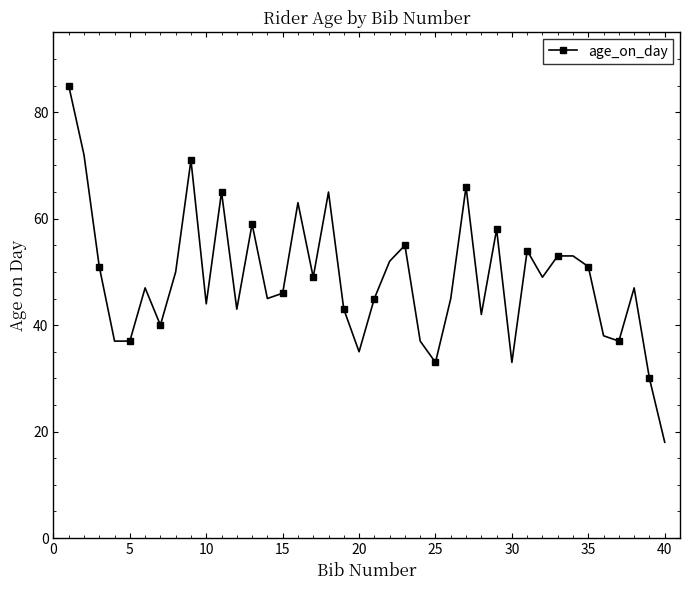

What is the difference between the maximum and minimum values?

67